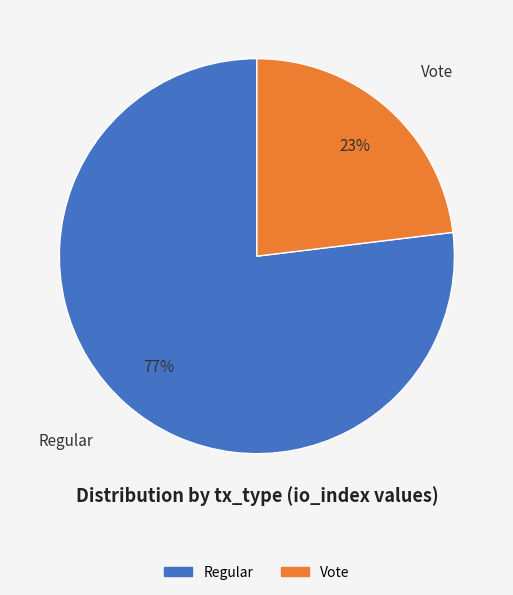

Is Vote the majority of the pie?

No